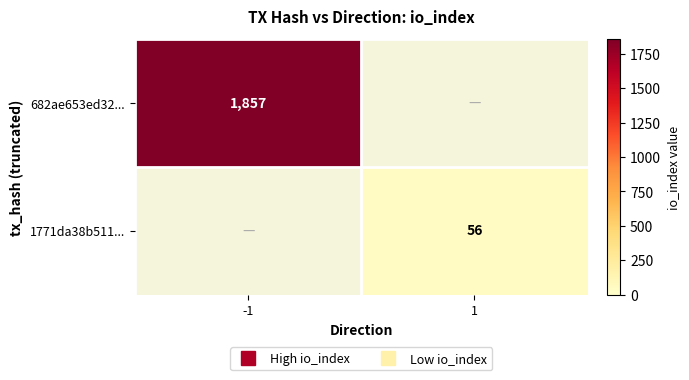

What is the approximate value of 682ae653ed32... at -1?

1857